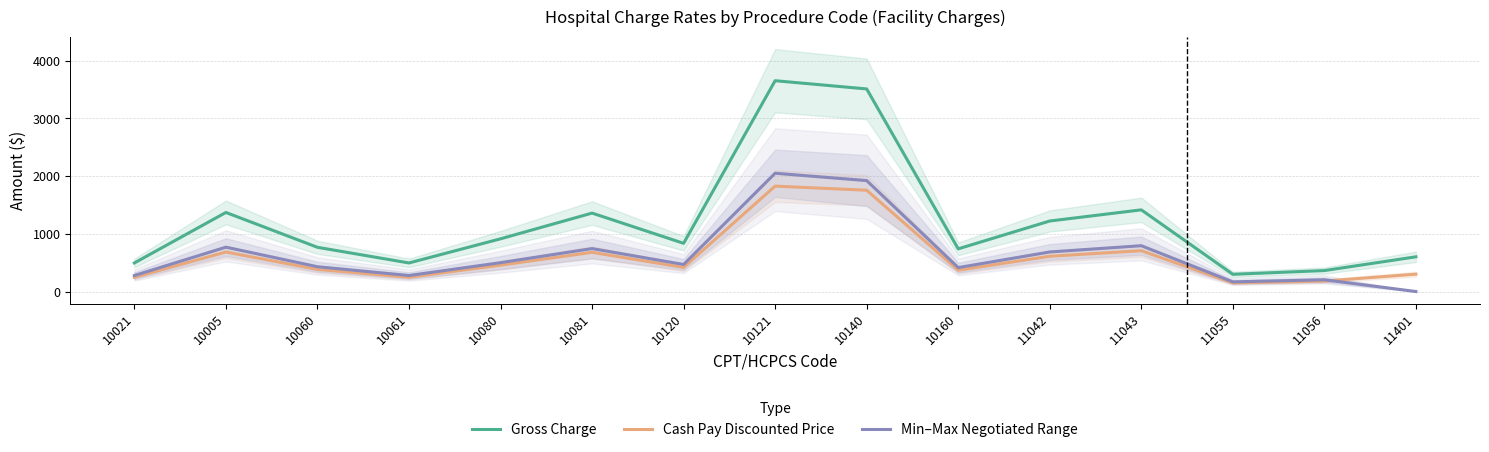

Between 10021 and 11042, which is larger?

11042